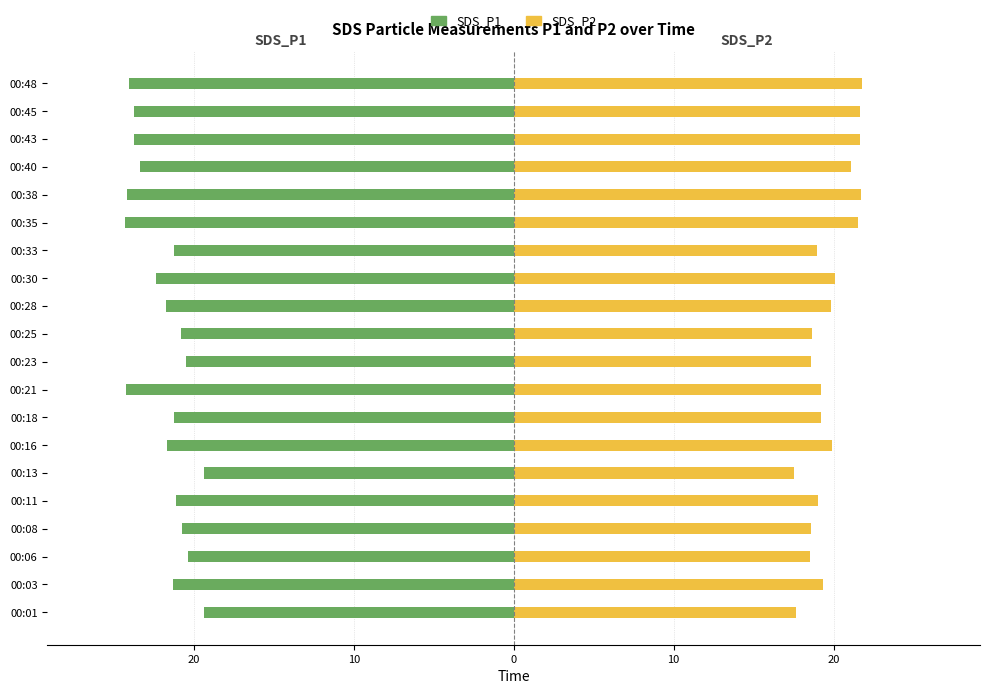

Reading right to left, extract all data points from this chart.

SDS_P1: -24.1	-23.7	-23.7	-23.4	-24.2	-24.3	-21.3	-22.4	-21.8	-20.8	-20.5	-24.2	-21.2	-21.7	-19.4	-21.1	-20.7	-20.4	-21.3	-19.4
SDS_P2: 21.8	21.6	21.7	21.1	21.7	21.5	19.0	20.1	19.9	18.6	18.6	19.2	19.2	19.9	17.5	19.0	18.6	18.5	19.3	17.6